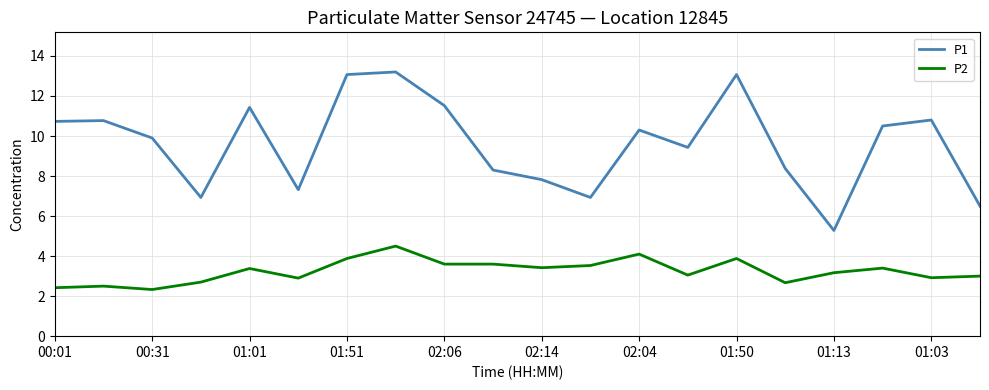

True or false: P2 and P1 intersect in this chart.

False